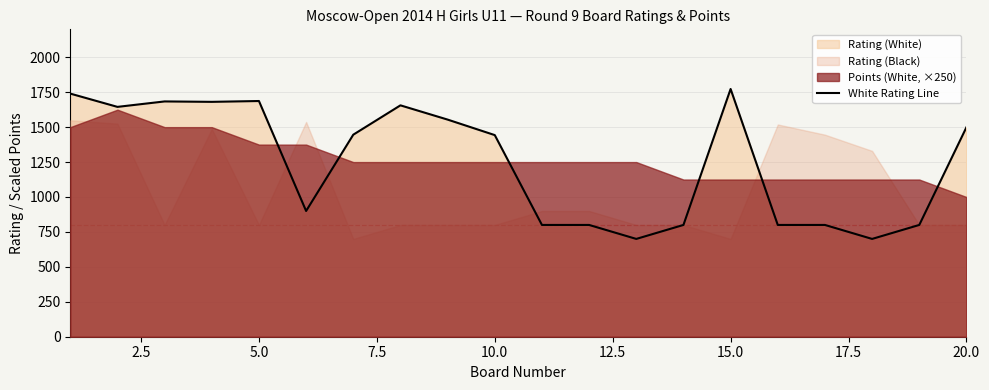

What is the maximum value for White Rating Line?

1773